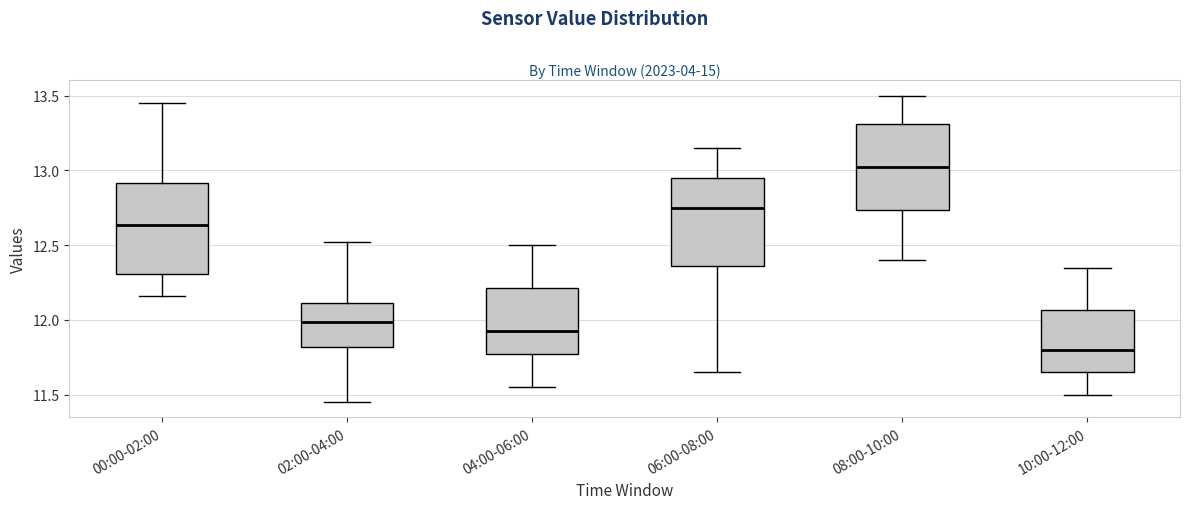

Which box has the lowest median line?

10:00-12:00